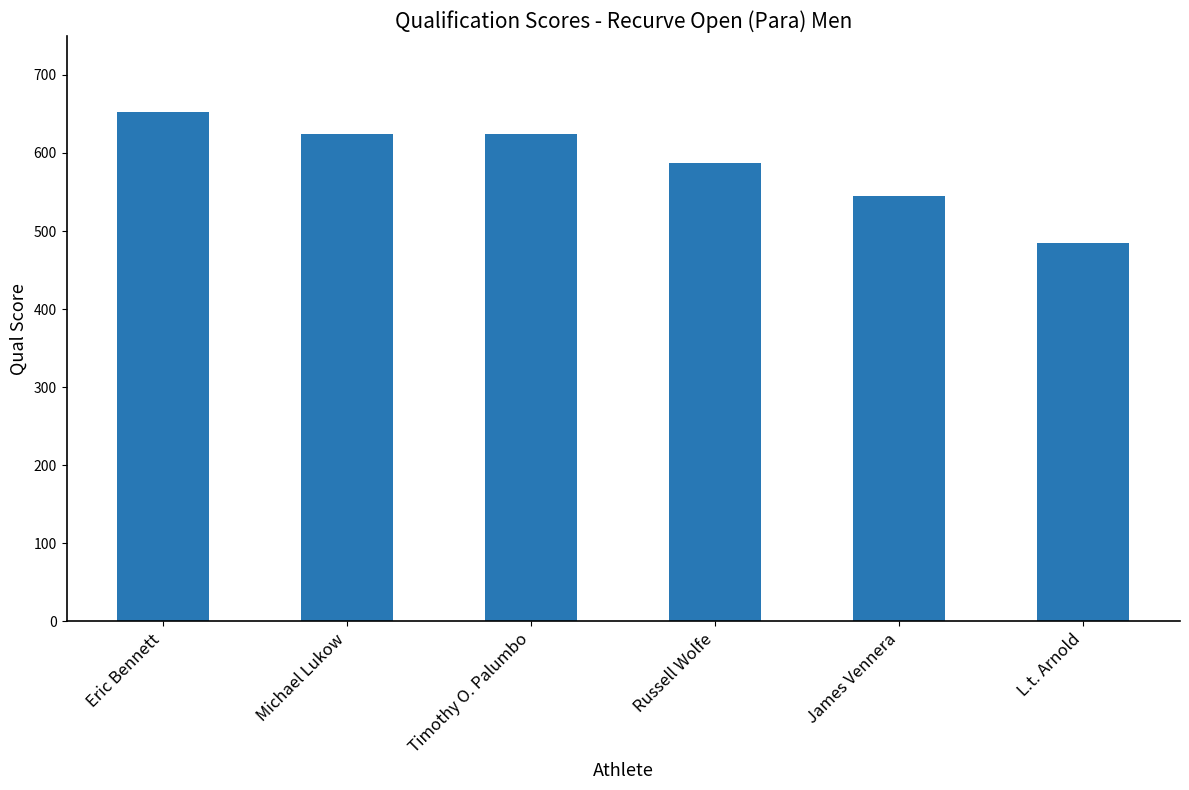

What position from the left is Timothy O. Palumbo?

3